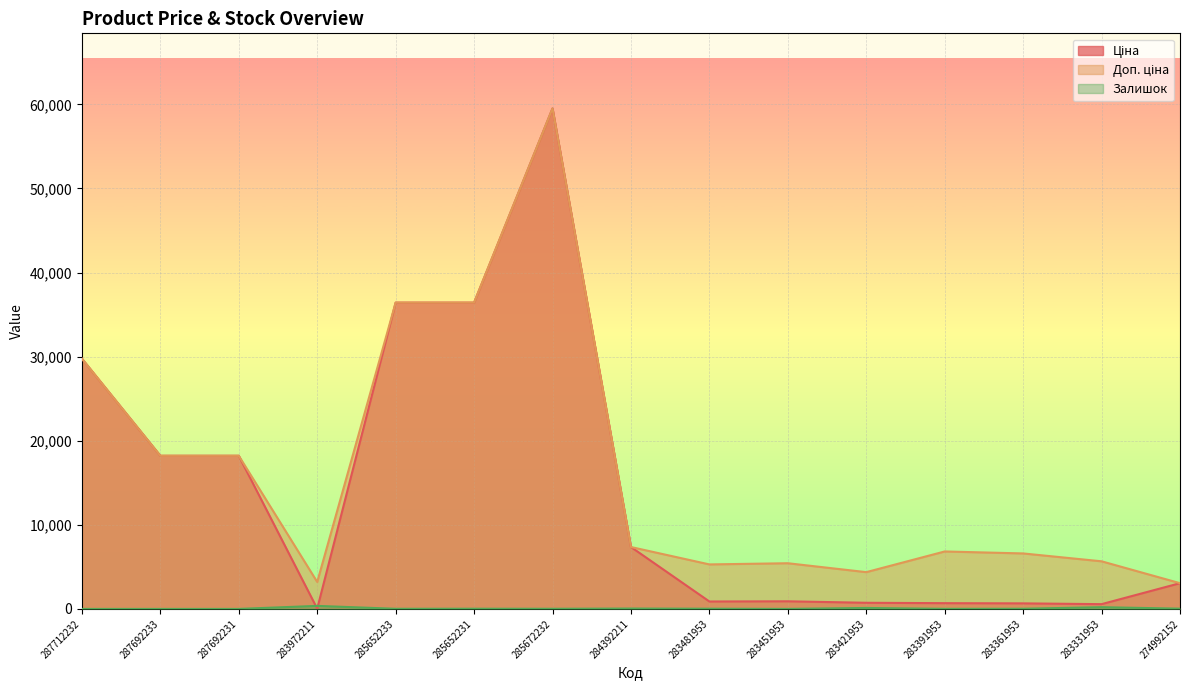

At 285672232, list the series in order from smallest to largest.

Залишок, Ціна, Доп. ціна